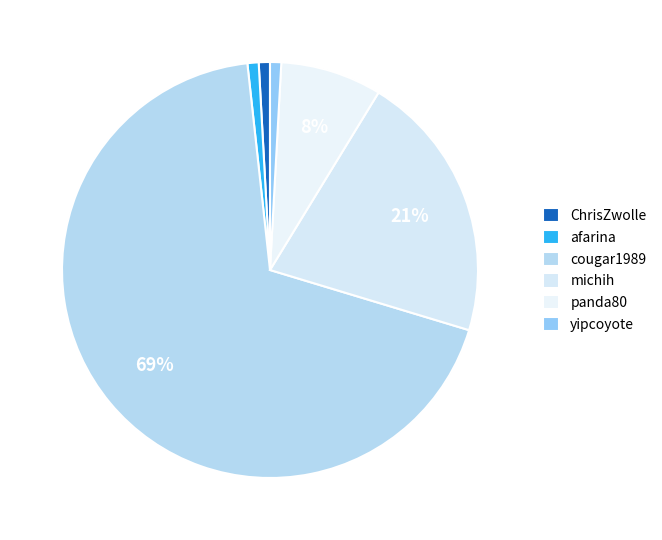

Count the number of slices in the pie.

6